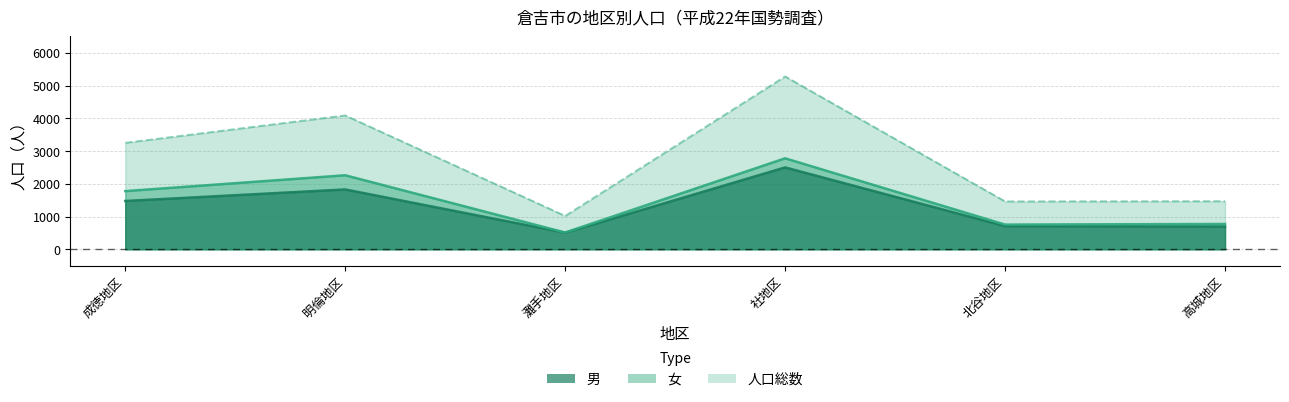

How many series are shown in this chart?

2